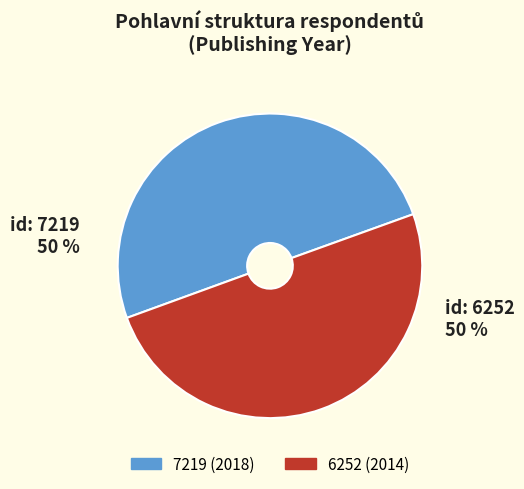

Is it true that 6252 is 50% of the pie?

True